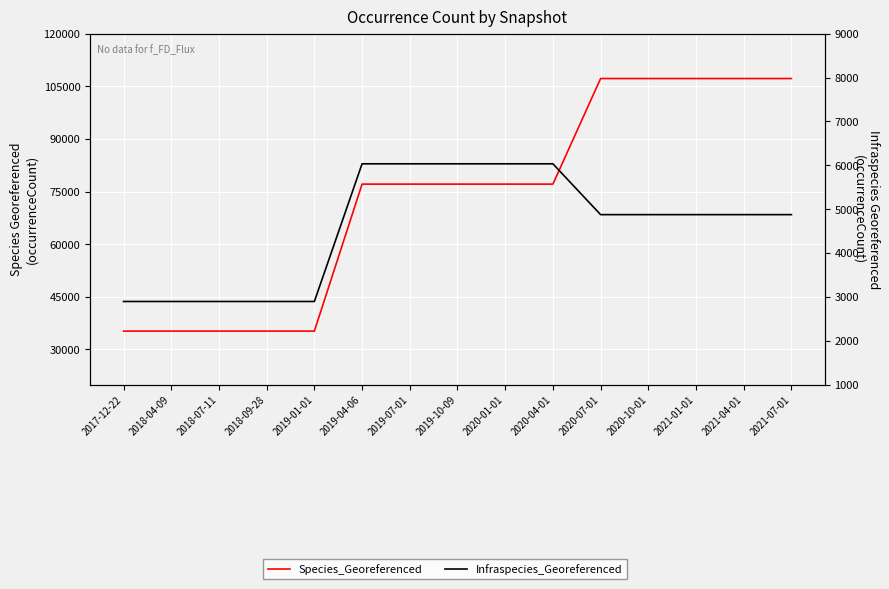

At 2018-04-09, list the series in order from smallest to largest.

Infraspecies_Georeferenced, Species_Georeferenced